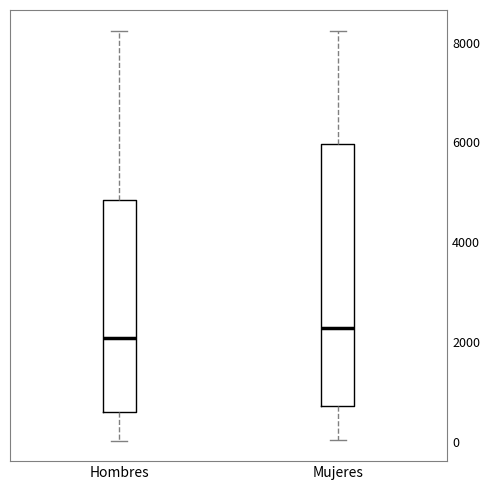

Where does the upper whisker of the box for Mujeres end on the y-axis? The values are not printed on the chart, so give them approximately, as read against the axis.

8200